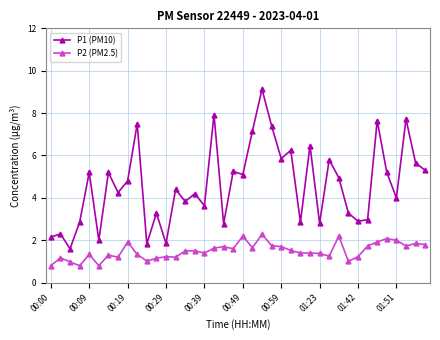

What is the difference between the maximum and minimum values in the P1 (PM10) series?

7.5